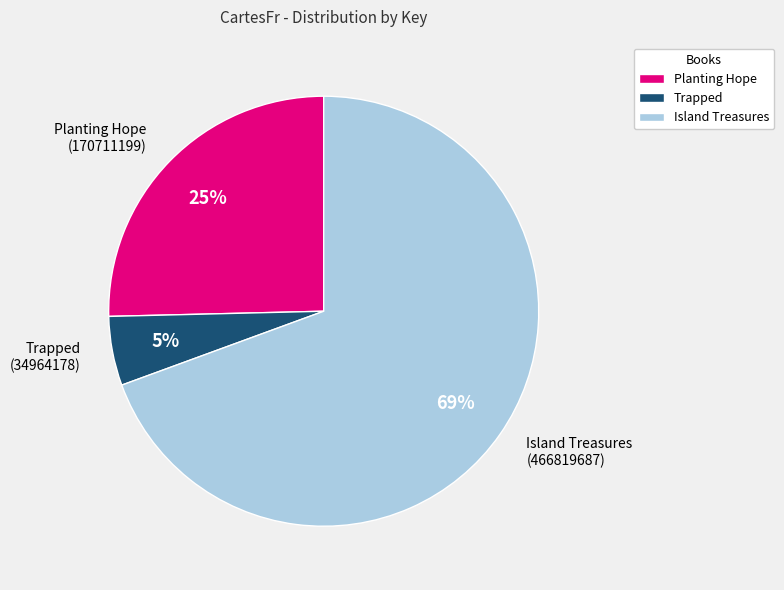

How many slices are in this pie chart?

3